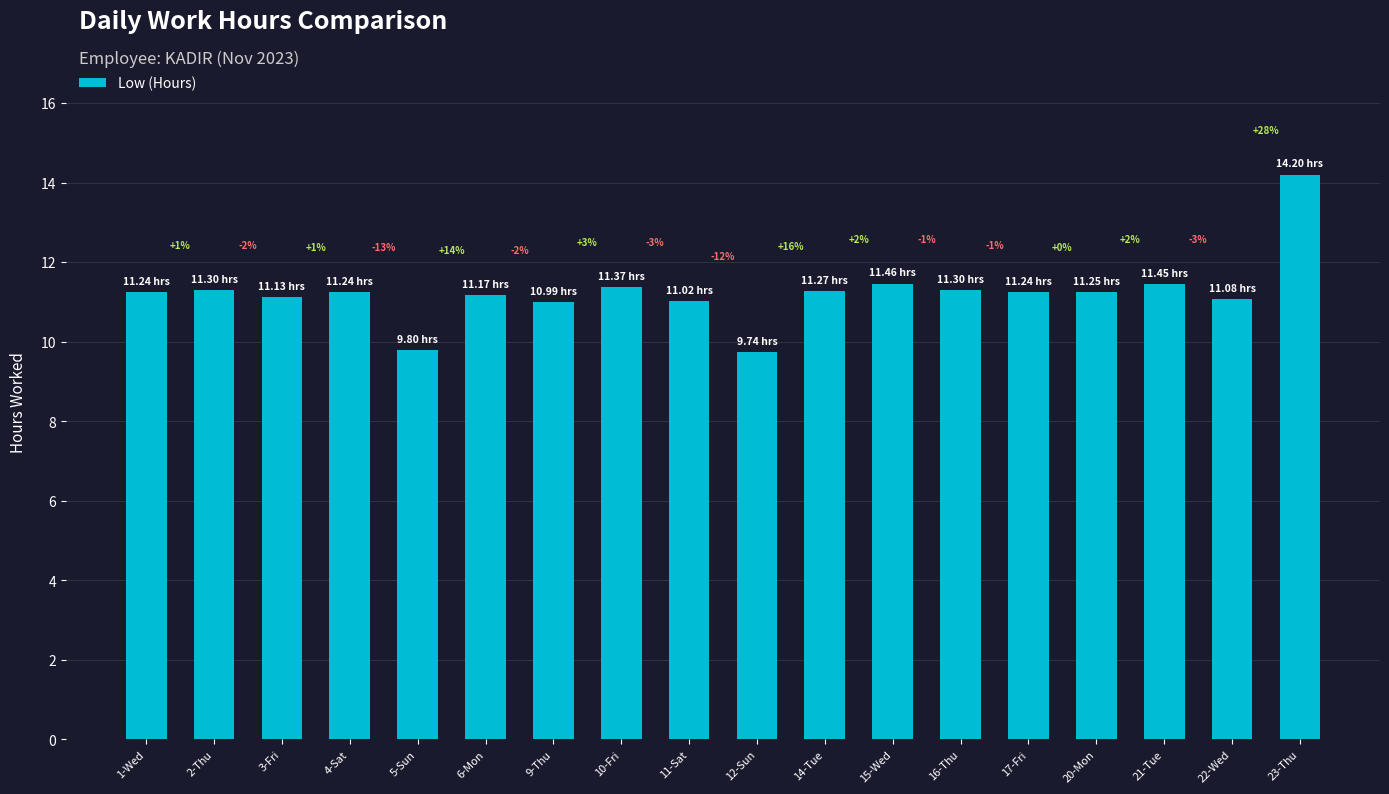

What value does the data have at 2-Thu?

11.3